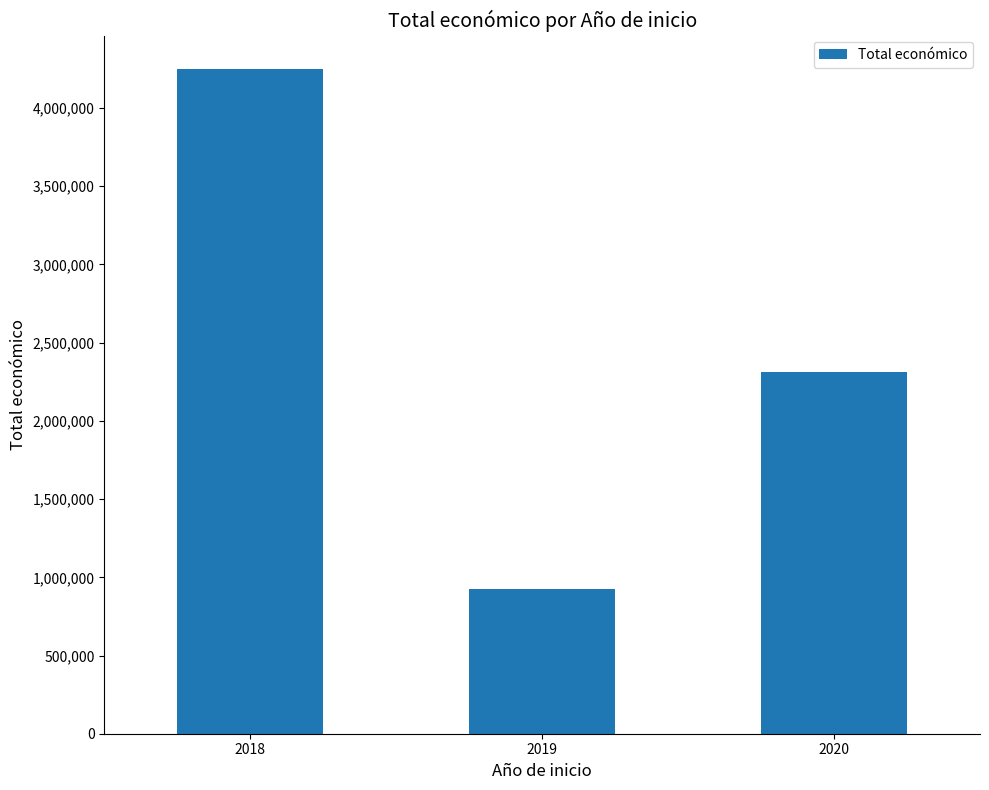

Is it true that the value at 2019 is 230373?

False